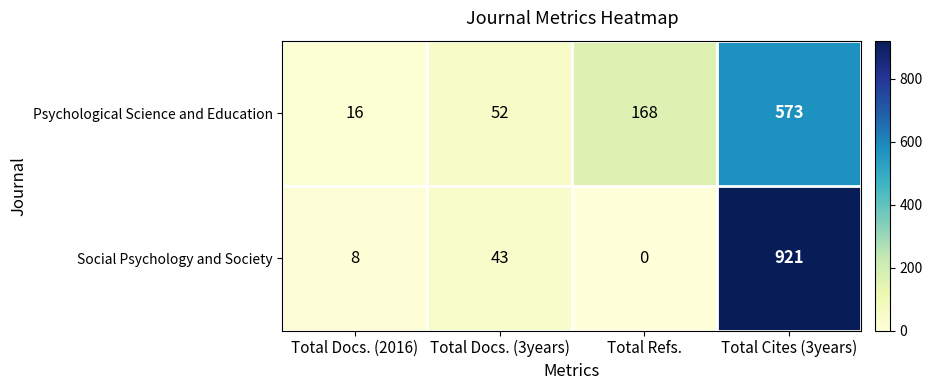

Which series changed the most between Total Docs. (2016) and Total Cites (3years)?

Social Psychology and Society